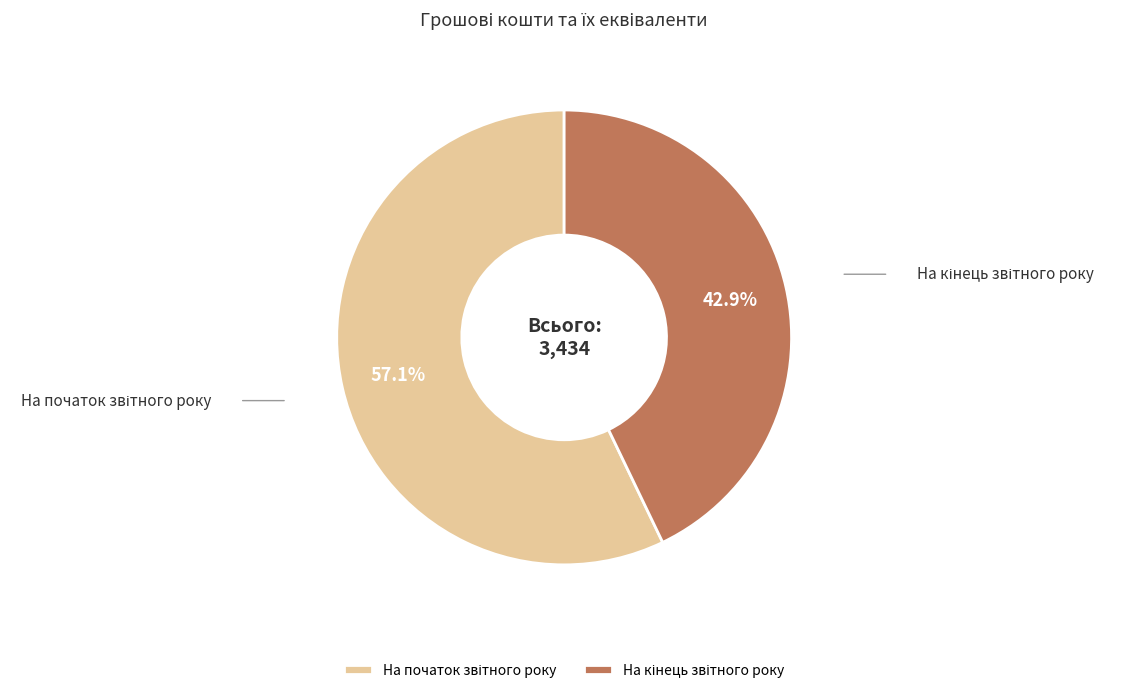

Which slice is the largest?

На початок звітного року